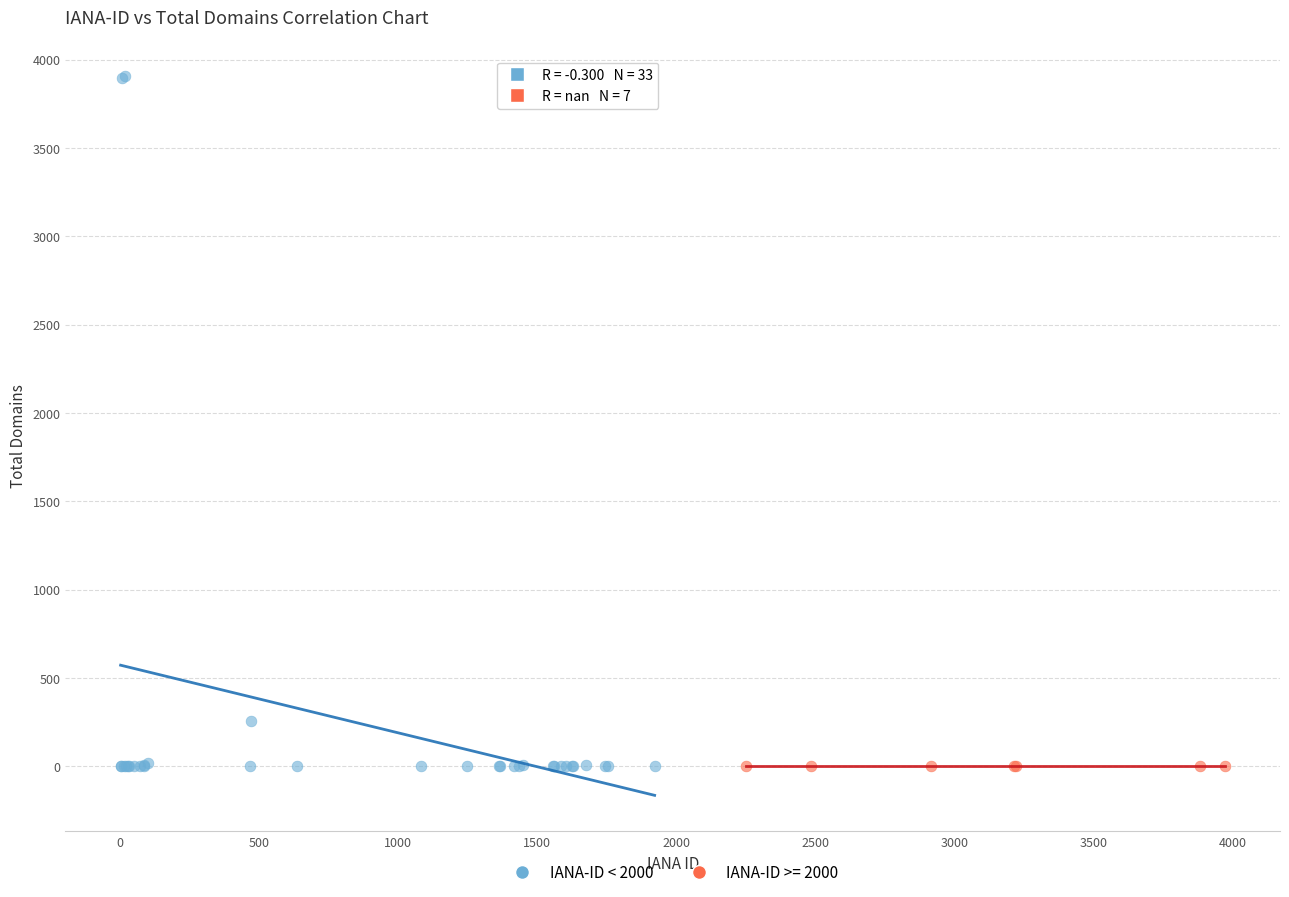

Which series reaches the maximum Y coordinate?

IANA-ID < 2000